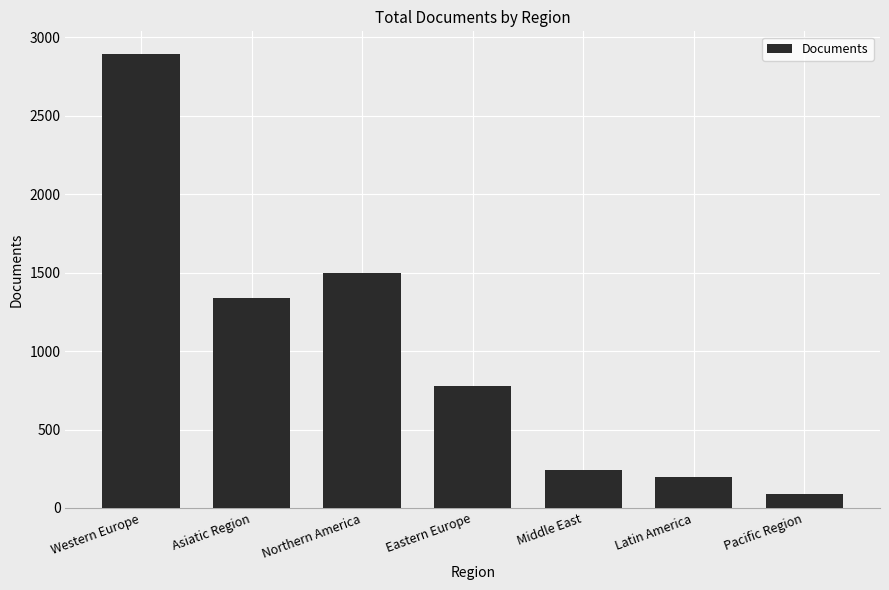

Is it true that the value at Western Europe is 2893?

True